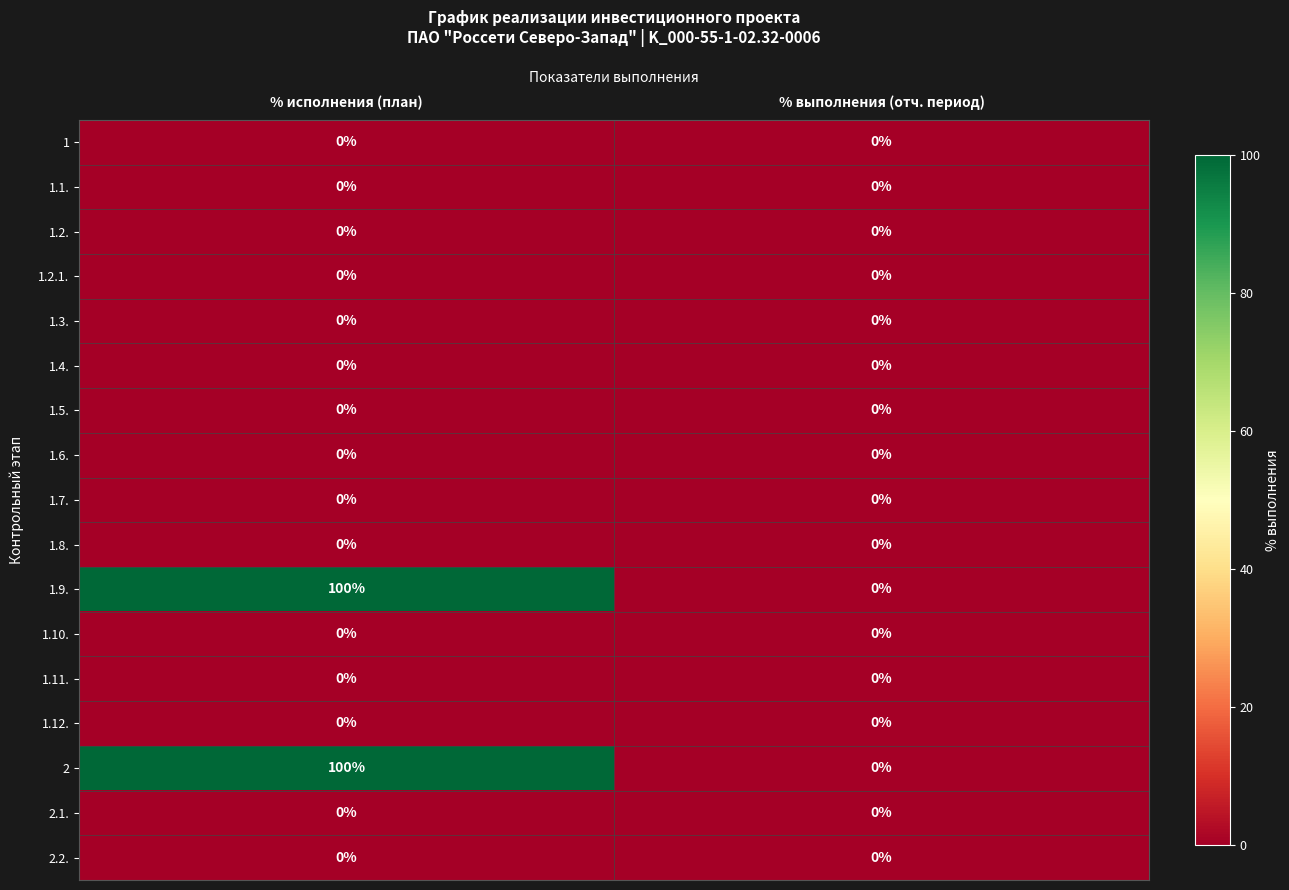

The 1.9. series shows -39 at % выполнения (отч. период). True or false?

False